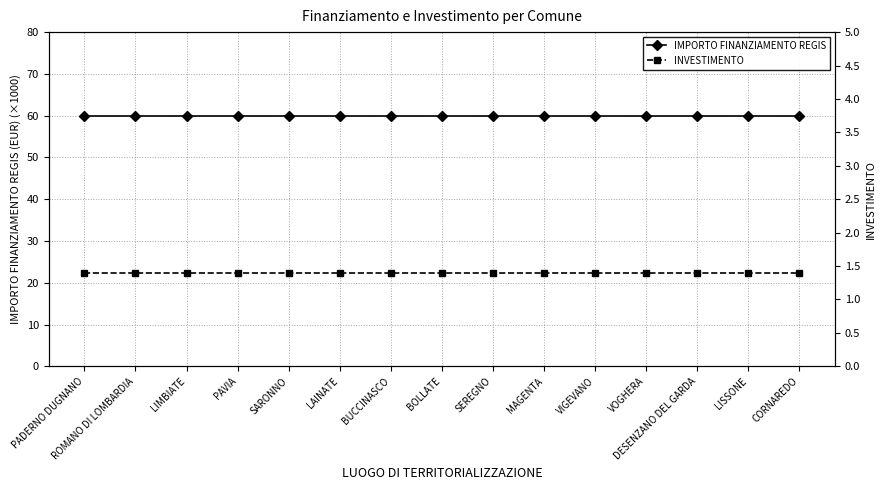

True or false: INVESTIMENTO and IMPORTO FINANZIAMENTO REGIS intersect in this chart.

False